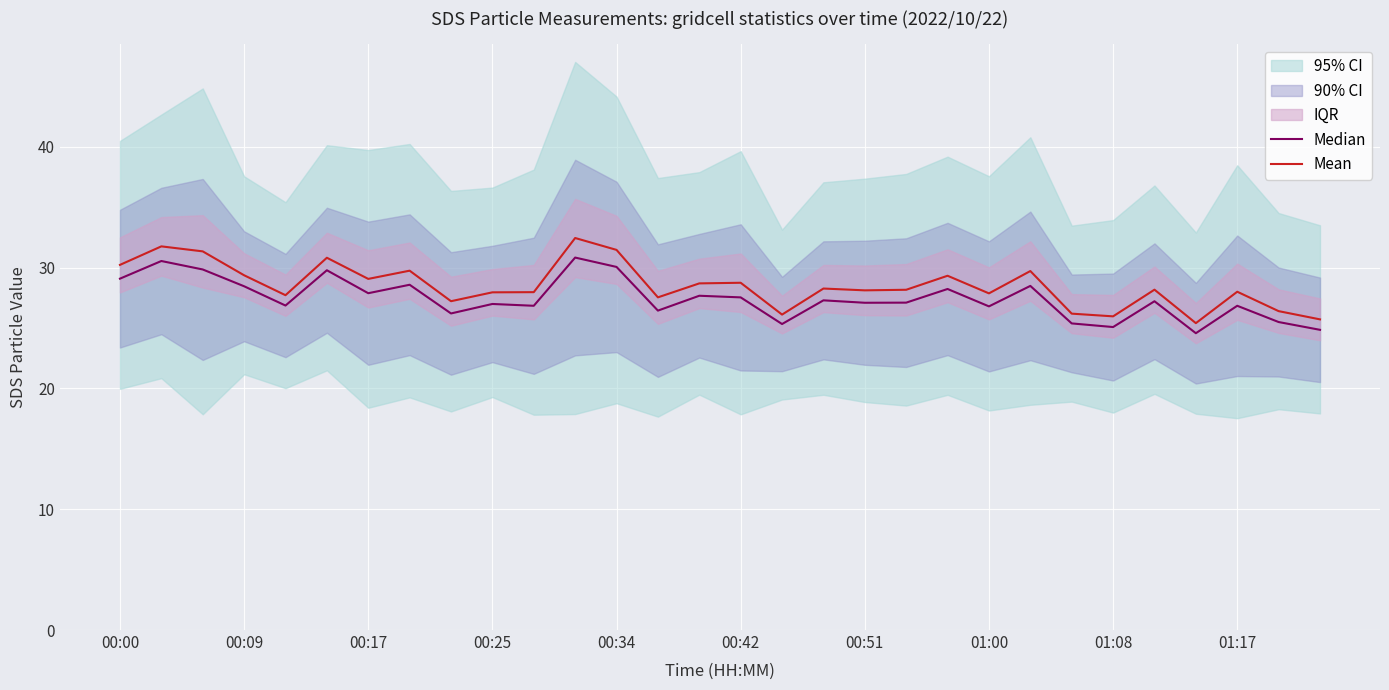

Which series has the largest total across all categories?

Mean